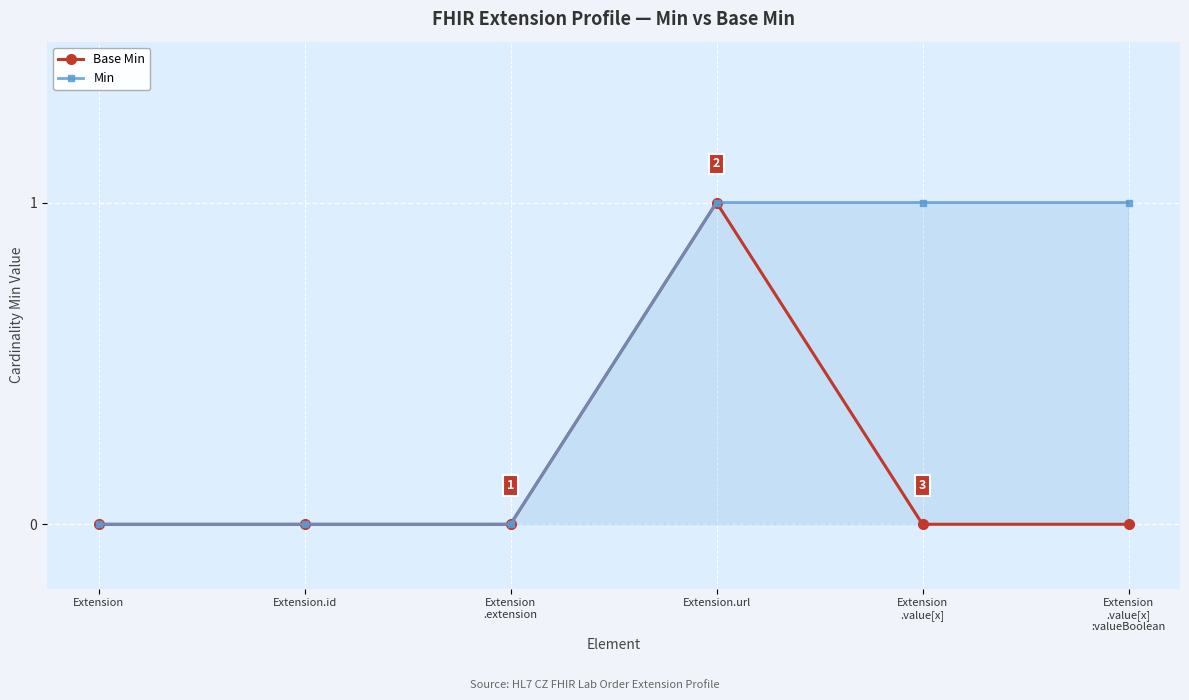

True or false: Min and Base Min intersect in this chart.

False